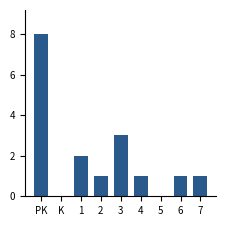

Reading right to left, list all the values displayed in this chart.

7=1	6=1	5=0	4=1	3=3	2=1	1=2	K=0	PK=8